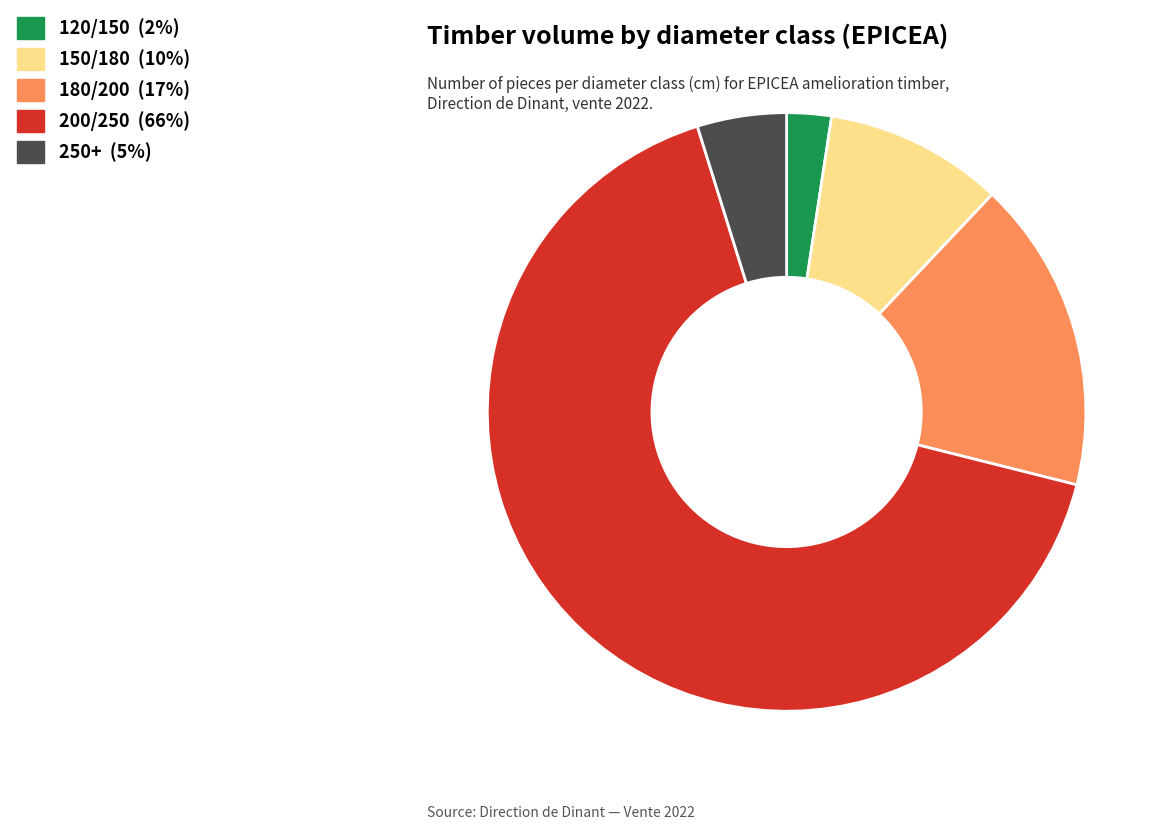

Which slice is the smallest?

120/150